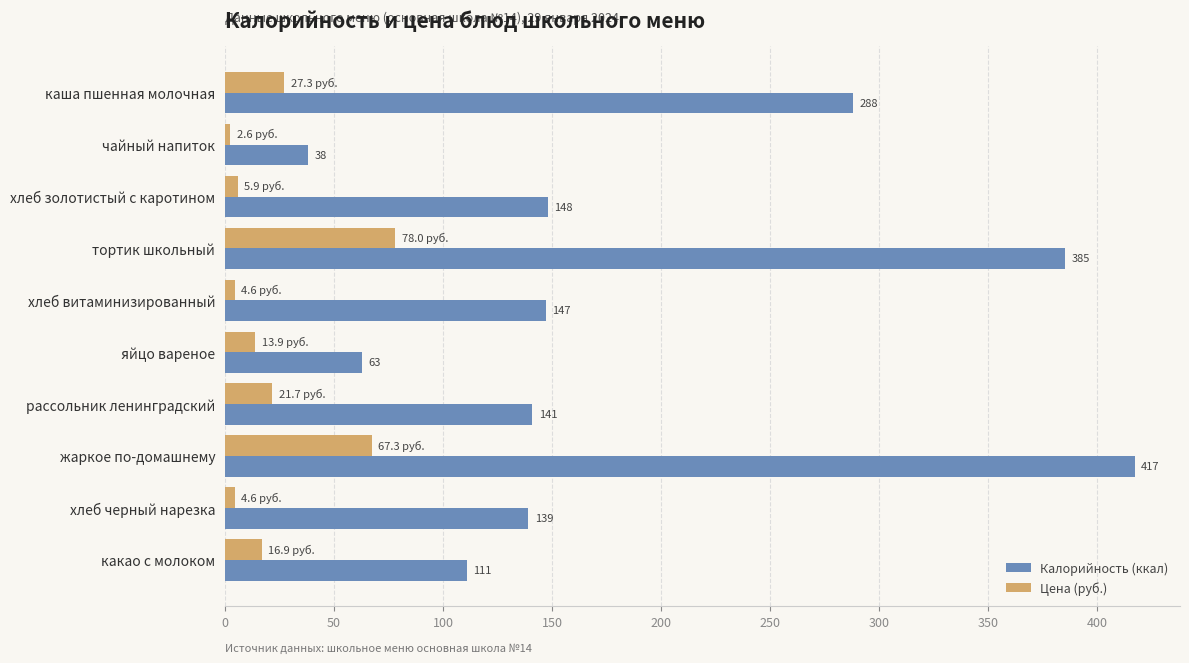

The value of Цена (руб.) at хлеб золотистый с каротином is 5.9. True or false?

True